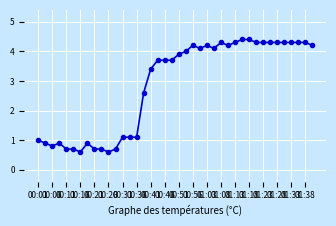

What is the smallest value displayed?

0.6